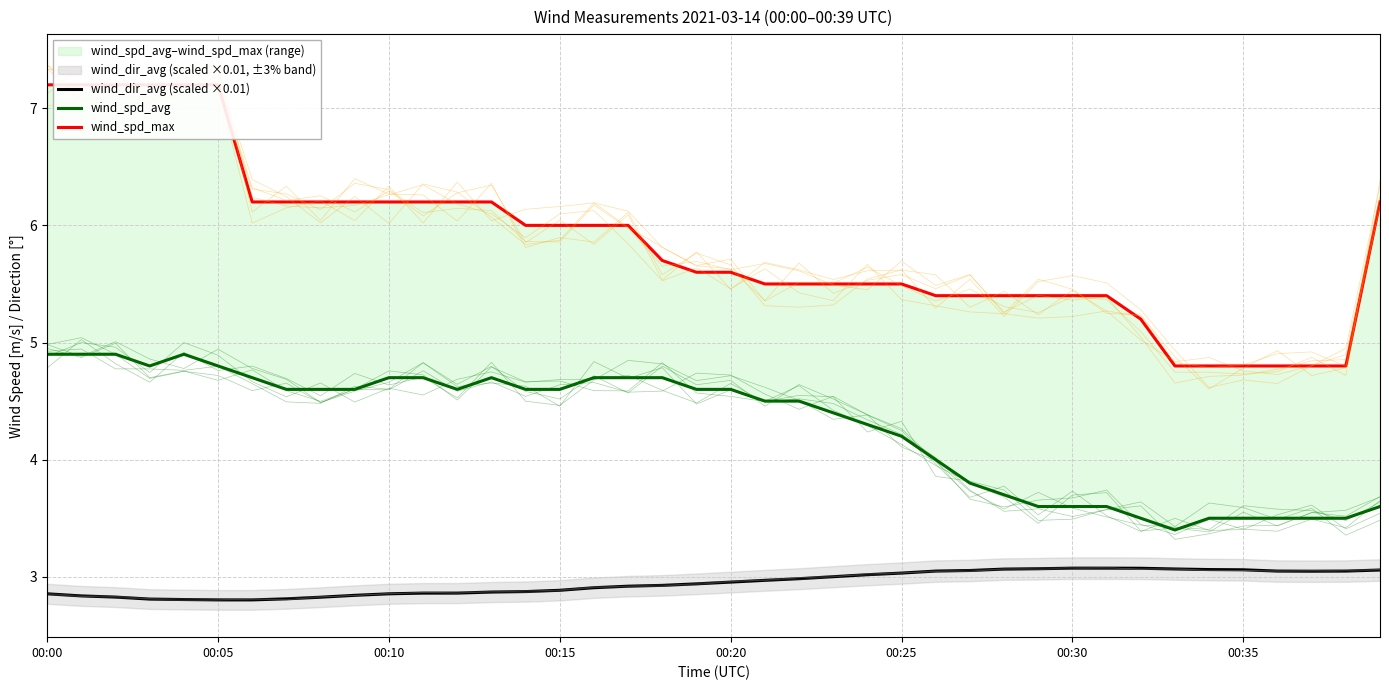

Where does the wind_spd_max series first go above 5?

00:00